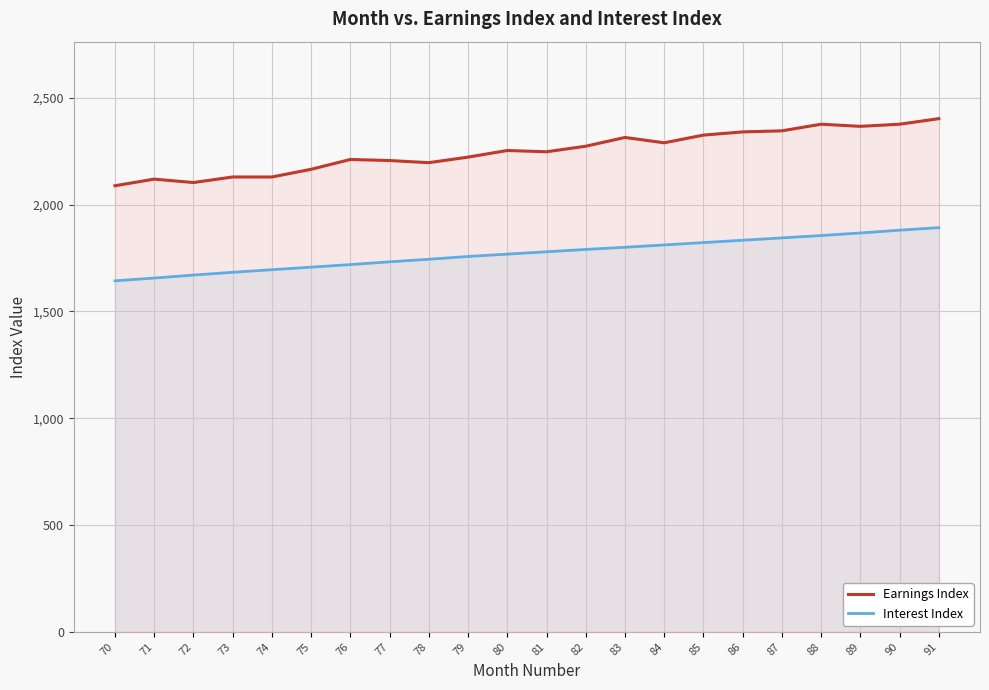

The Interest Index series shows 3118 at 89. True or false?

False